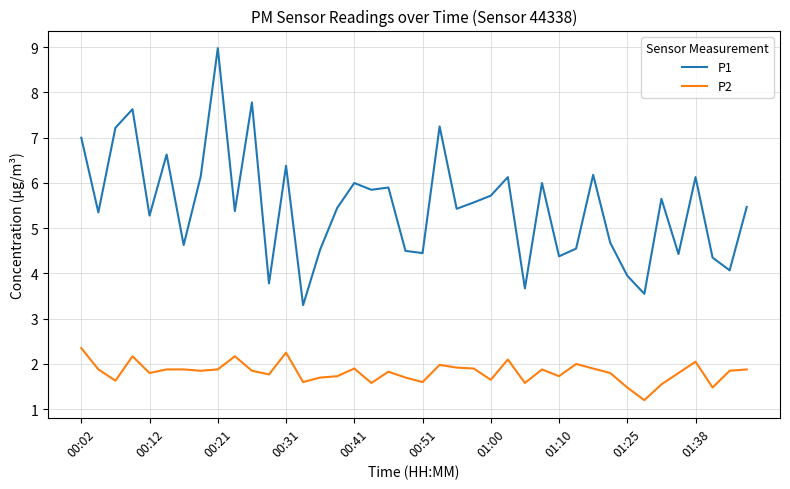

What is the maximum value shown in the chart?

9.0